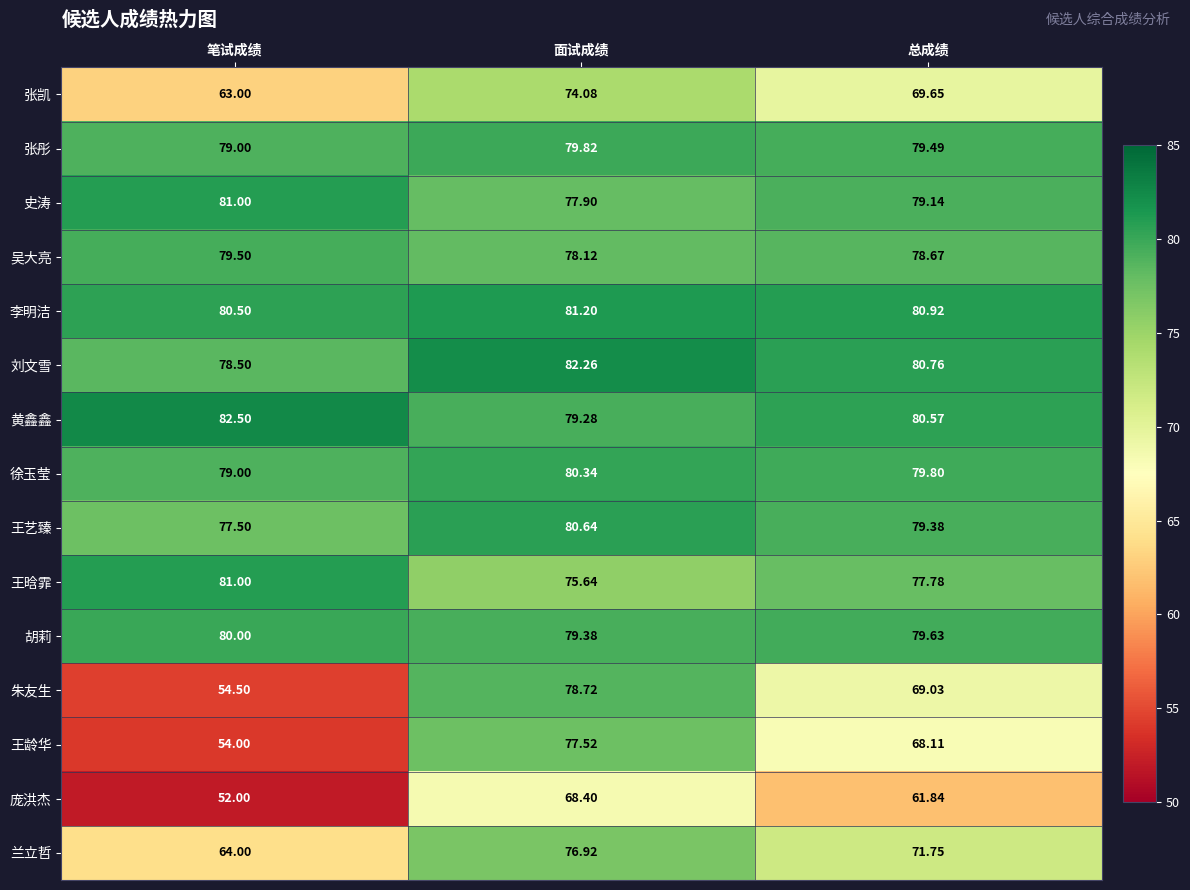

Where does the 王龄华 series first go above 68?

面试成绩